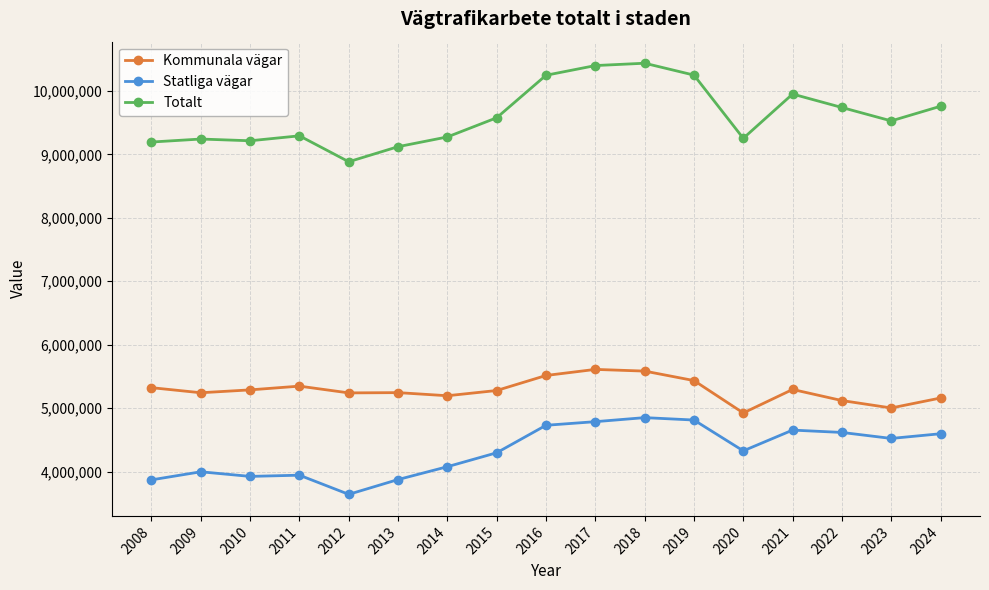

What is the total value across all series at 2012?

17767940